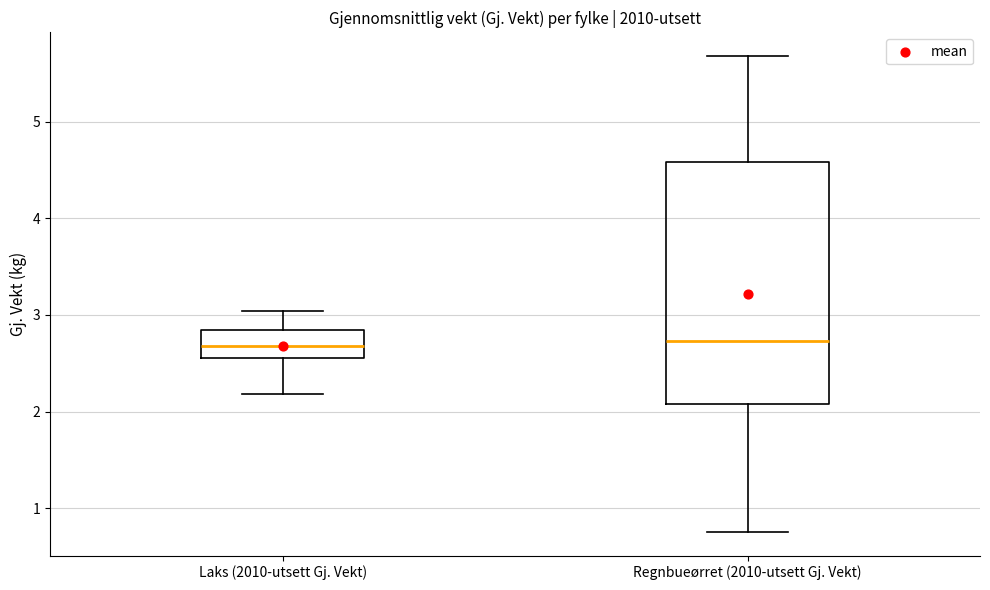

Reading left to right, transcribe this box plot: for each box, give where its median line is, the range the box spans, and where its two whiskers end, as read against the y-axis. The values are not printed on the chart, so give them approximately, as read against the axis.

Laks (2010-utsett Gj. Vekt): median 2.7, box 2.6 to 2.8, whiskers 2.2 to 3.0
Regnbueørret (2010-utsett Gj. Vekt): median 2.7, box 2.1 to 4.6, whiskers 0.8 to 5.7